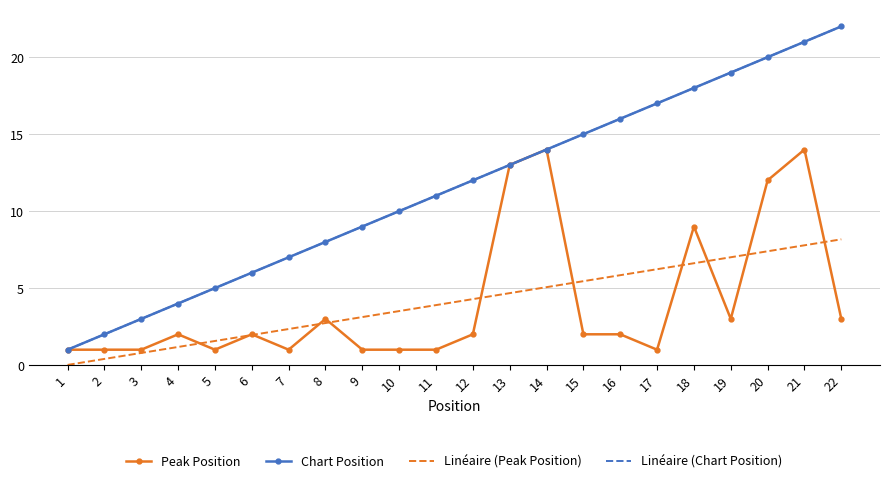

What is the value of the Linéaire (Peak Position) point at the 20th from the left?

7.4